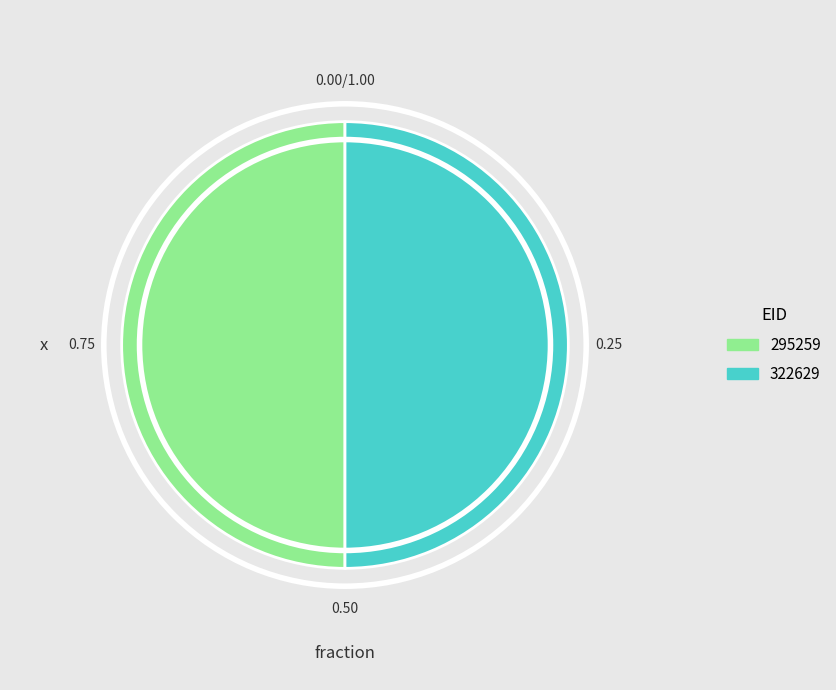

Combined, do 322629 and 295259 account for over 50%?

Yes